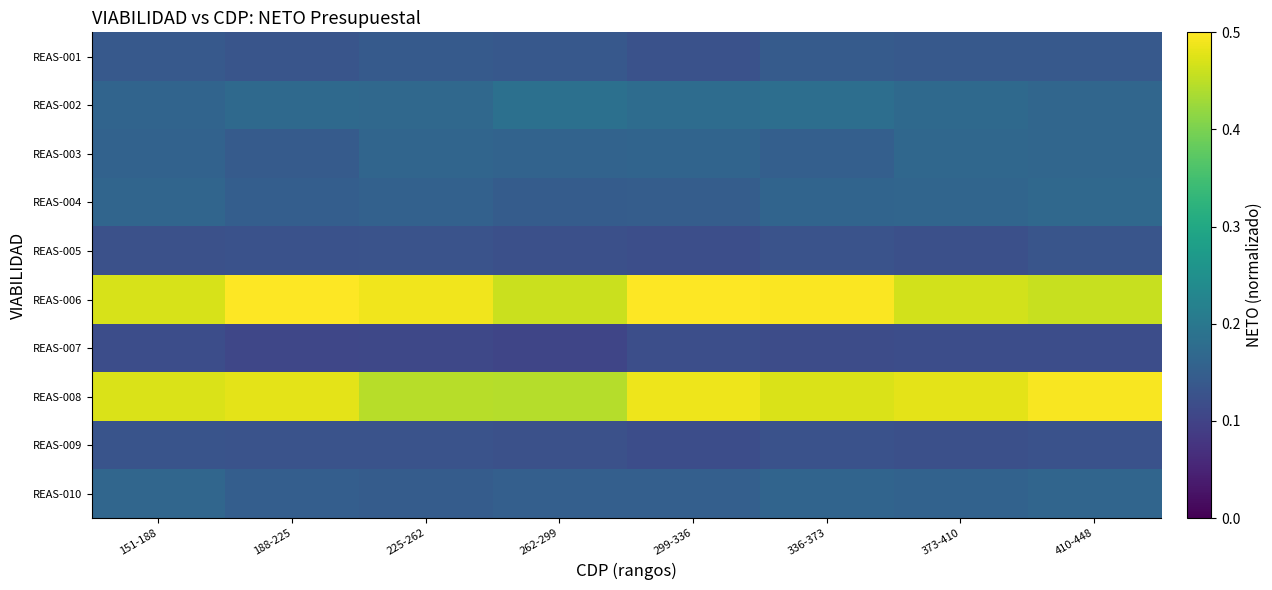

Reading right to left, what are all the values shown in this chart?

REAS-001: 410-448=0.1	373-410=0.1	336-373=0.1	299-336=0.1	262-299=0.1	225-262=0.1	188-225=0.1	151-188=0.1
REAS-002: 410-448=0.2	373-410=0.2	336-373=0.2	299-336=0.2	262-299=0.2	225-262=0.2	188-225=0.2	151-188=0.2
REAS-003: 410-448=0.2	373-410=0.2	336-373=0.2	299-336=0.2	262-299=0.2	225-262=0.2	188-225=0.1	151-188=0.2
REAS-004: 410-448=0.2	373-410=0.2	336-373=0.2	299-336=0.1	262-299=0.1	225-262=0.2	188-225=0.1	151-188=0.2
REAS-005: 410-448=0.1	373-410=0.1	336-373=0.1	299-336=0.1	262-299=0.1	225-262=0.1	188-225=0.1	151-188=0.1
REAS-006: 410-448=0.5	373-410=0.5	336-373=0.5	299-336=0.5	262-299=0.5	225-262=0.5	188-225=0.5	151-188=0.5
REAS-007: 410-448=0.1	373-410=0.1	336-373=0.1	299-336=0.1	262-299=0.1	225-262=0.1	188-225=0.1	151-188=0.1
REAS-008: 410-448=0.5	373-410=0.5	336-373=0.5	299-336=0.5	262-299=0.4	225-262=0.4	188-225=0.5	151-188=0.5
REAS-009: 410-448=0.1	373-410=0.1	336-373=0.1	299-336=0.1	262-299=0.1	225-262=0.1	188-225=0.1	151-188=0.1
REAS-010: 410-448=0.2	373-410=0.2	336-373=0.2	299-336=0.2	262-299=0.2	225-262=0.1	188-225=0.1	151-188=0.2